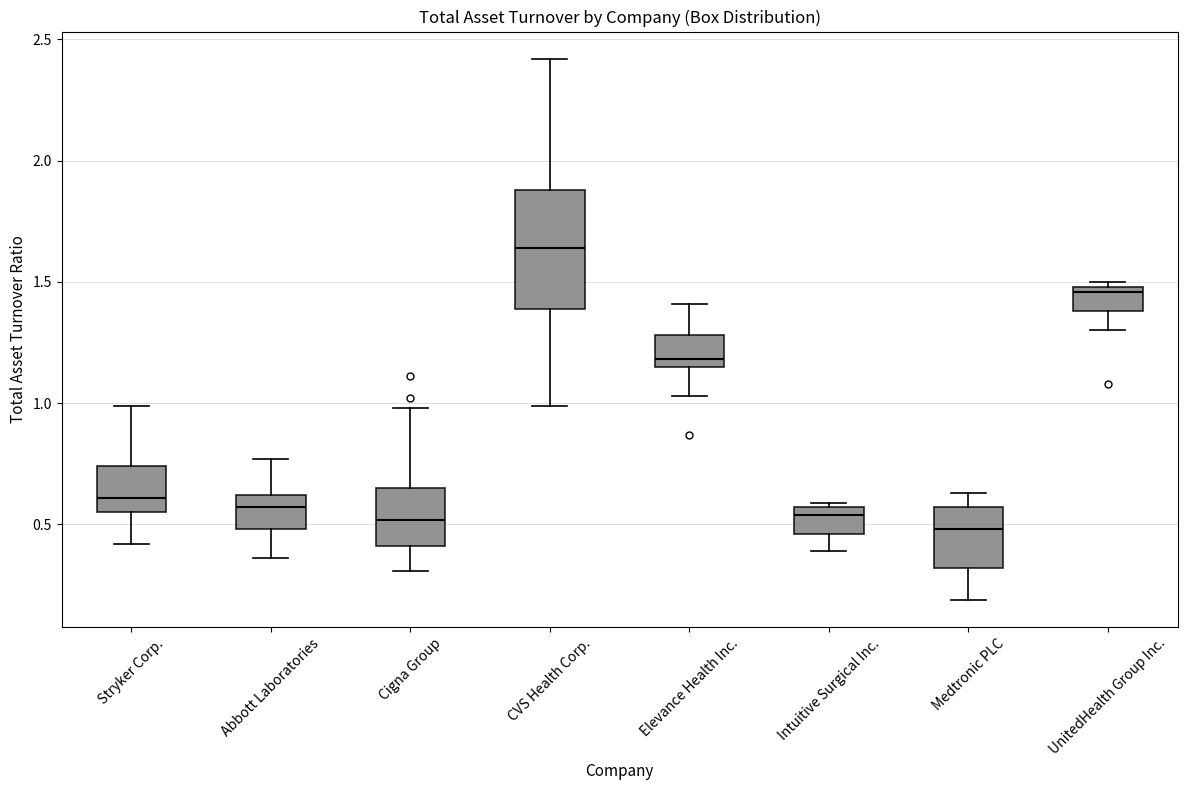

Reading left to right, transcribe this box plot: for each box, give where its median line is, the range the box spans, and where its two whiskers end, as read against the y-axis. The values are not printed on the chart, so give them approximately, as read against the axis.

Stryker Corp.: median 0.60, box 0.55 to 0.75, whiskers 0.40 to 1.00
Abbott Laboratories: median 0.55, box 0.50 to 0.60, whiskers 0.35 to 0.75
Cigna Group: median 0.50, box 0.40 to 0.65, whiskers 0.30 to 1.00
CVS Health Corp.: median 1.65, box 1.40 to 1.90, whiskers 1.00 to 2.40
Elevance Health Inc.: median 1.20, box 1.15 to 1.30, whiskers 1.05 to 1.40
Intuitive Surgical Inc.: median 0.55 (just below the box's upper edge), box 0.45 to 0.55, whiskers 0.40 to 0.60
Medtronic PLC: median 0.50, box 0.30 to 0.55, whiskers 0.20 to 0.65
UnitedHealth Group Inc.: median 1.45, box 1.40 to 1.50, whiskers 1.30 to 1.50 (just above the box's upper edge)